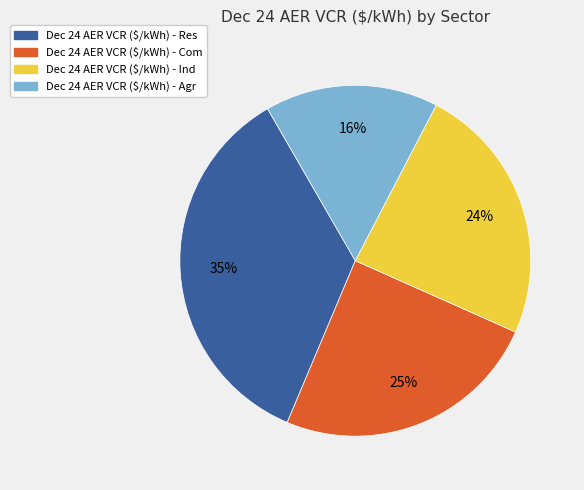

Which category has the biggest portion of the pie?

Dec 24 AER VCR ($/kWh) - Res